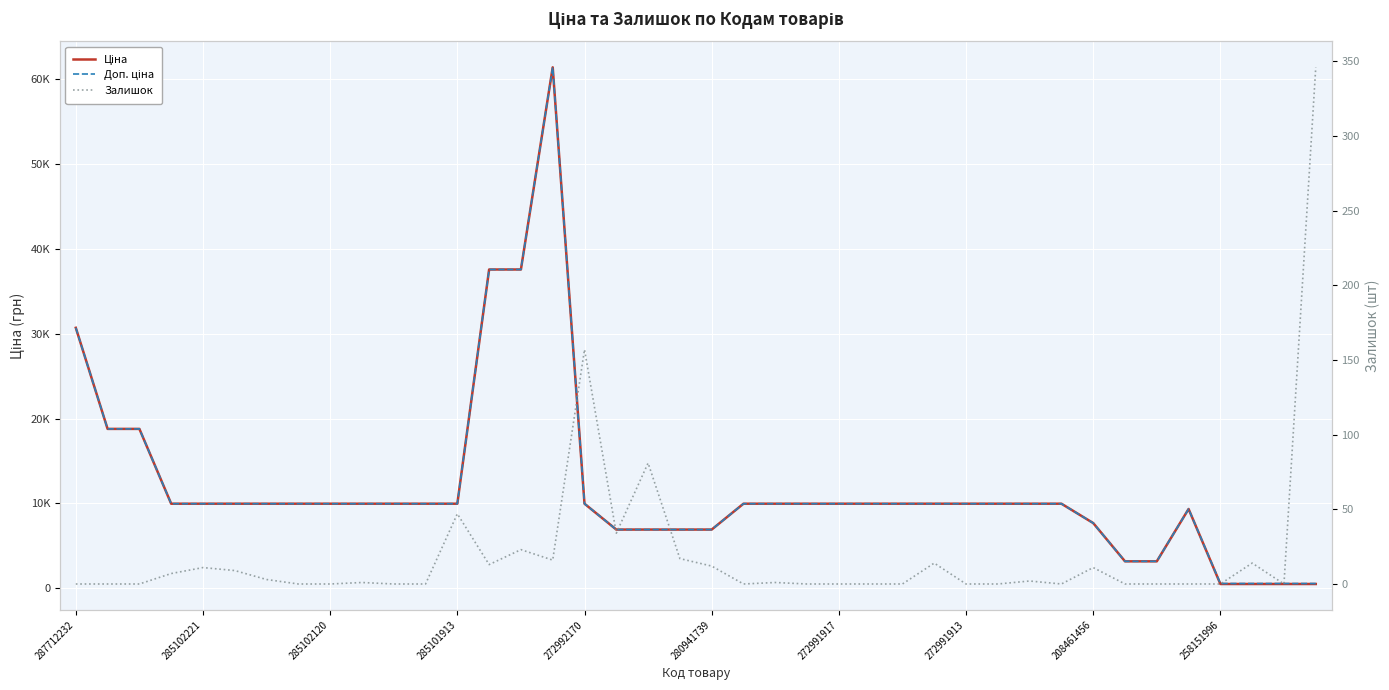

The value of Доп. ціна at 19 is 6925.7. True or false?

True